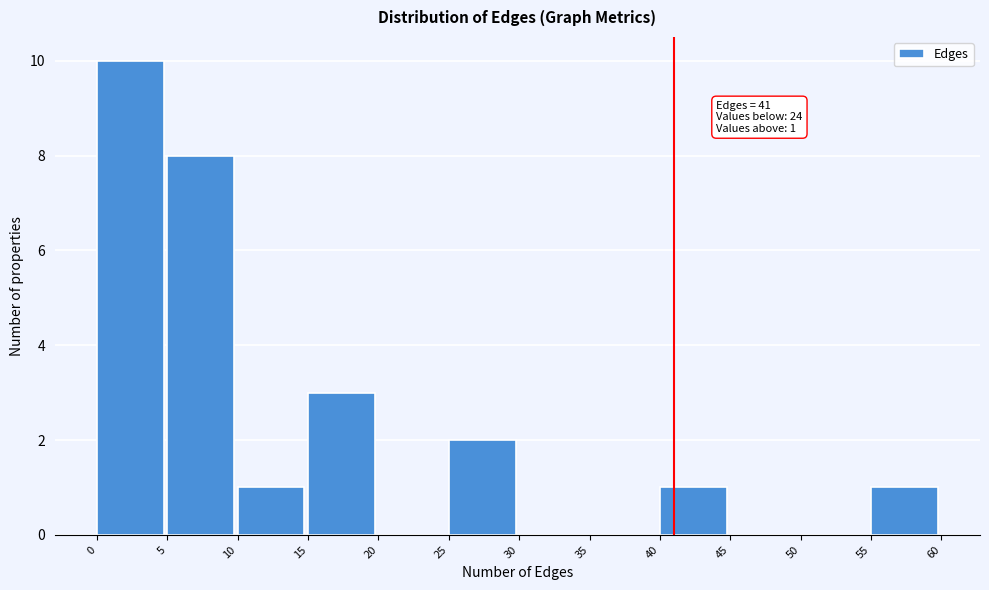

Which range on the x-axis has the tallest bar?

0 to 5